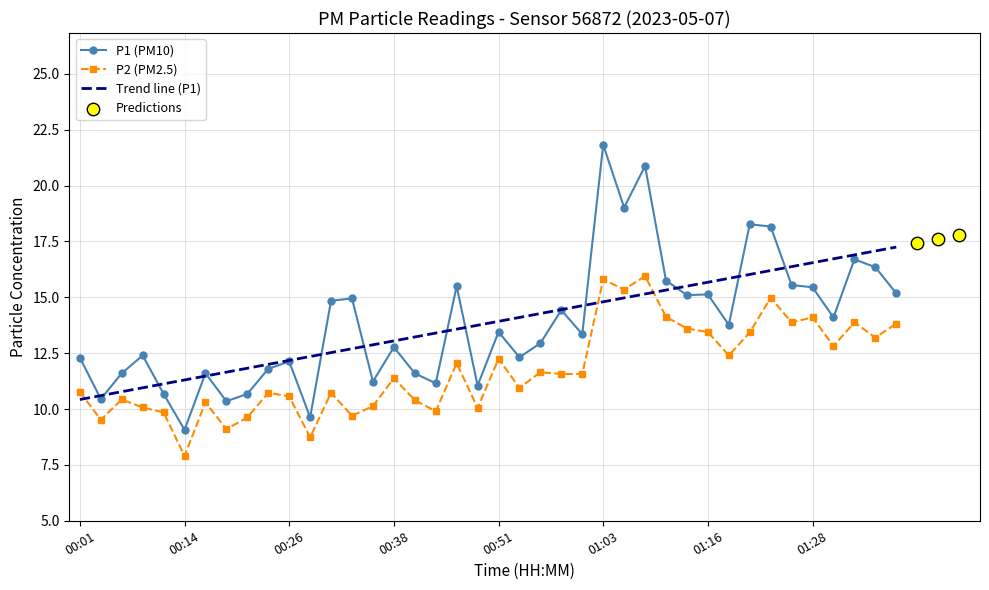

At how many categories does at least one series exceed 21?

1